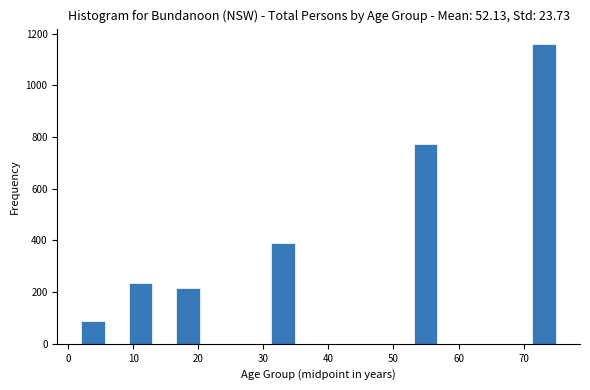

Read against the x-axis, roughly where is the centre of the tallest bar?

73